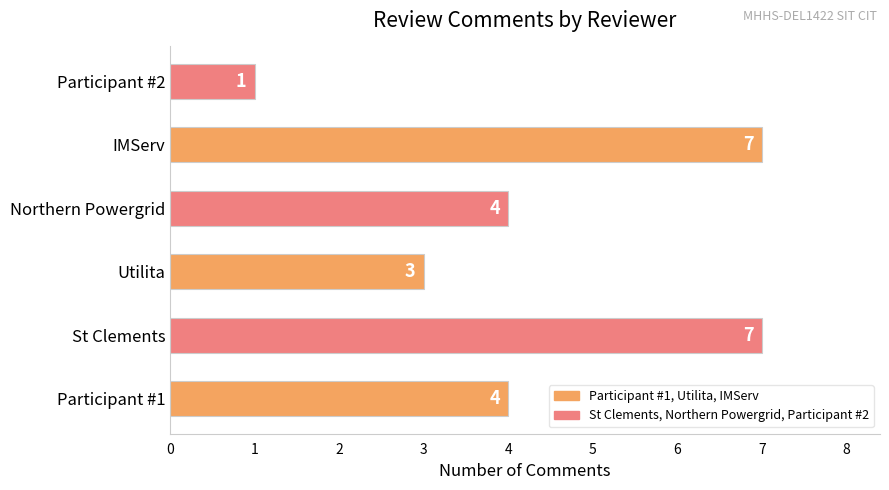

What is the maximum value shown in the chart?

7